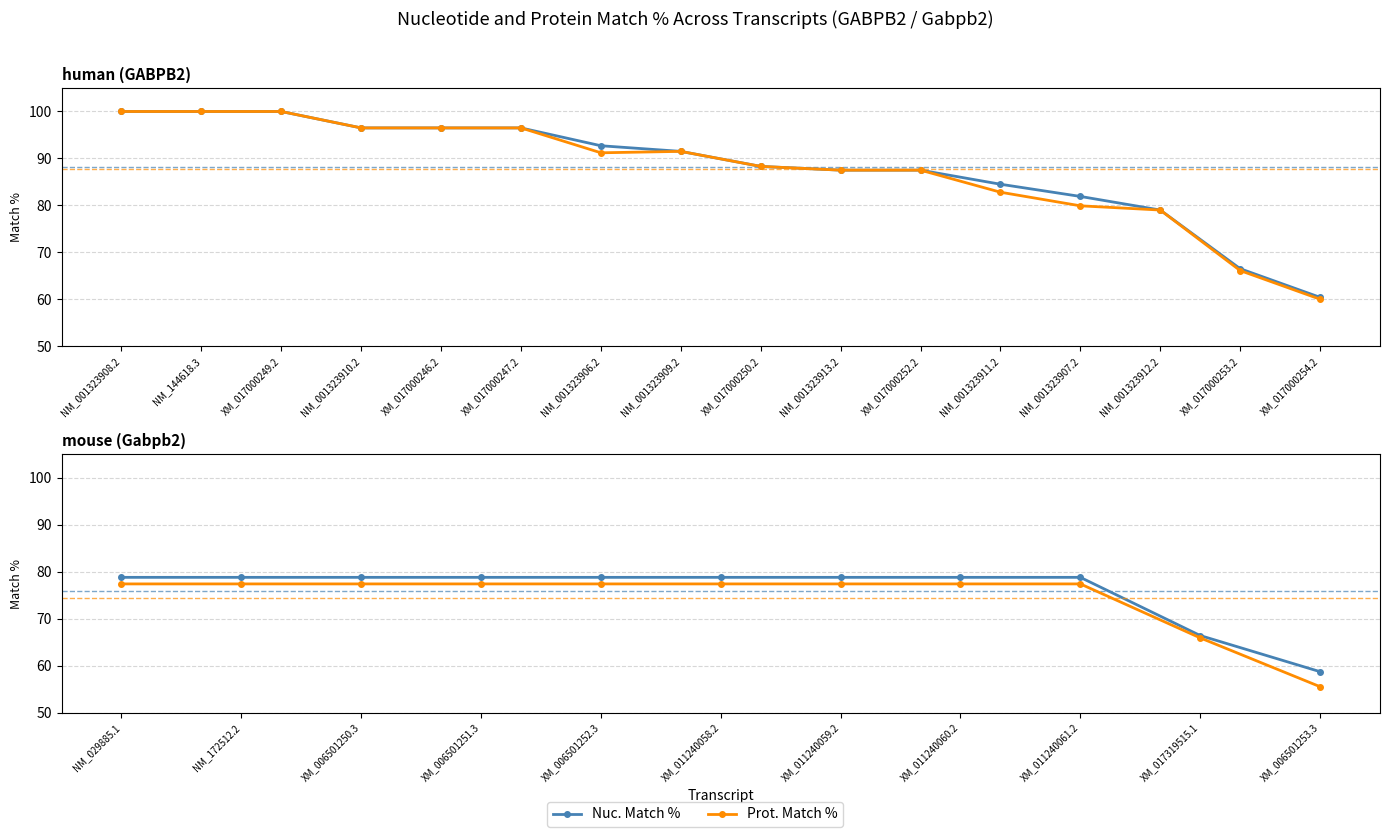

What is the value of the Prot. Match % point at the 4th from the left?

77.4